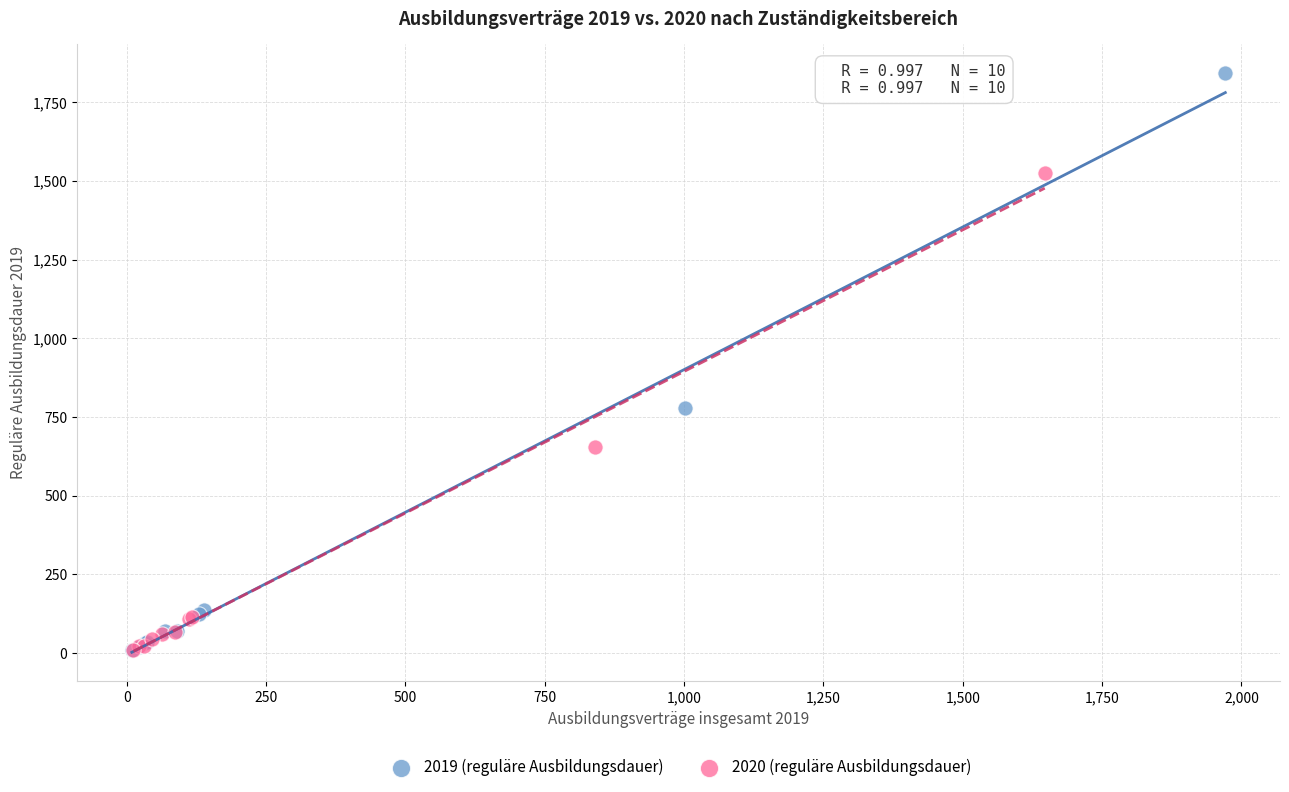

What are all the series names shown in the legend?

2019 (reguläre Ausbildungsdauer), 2020 (reguläre Ausbildungsdauer)